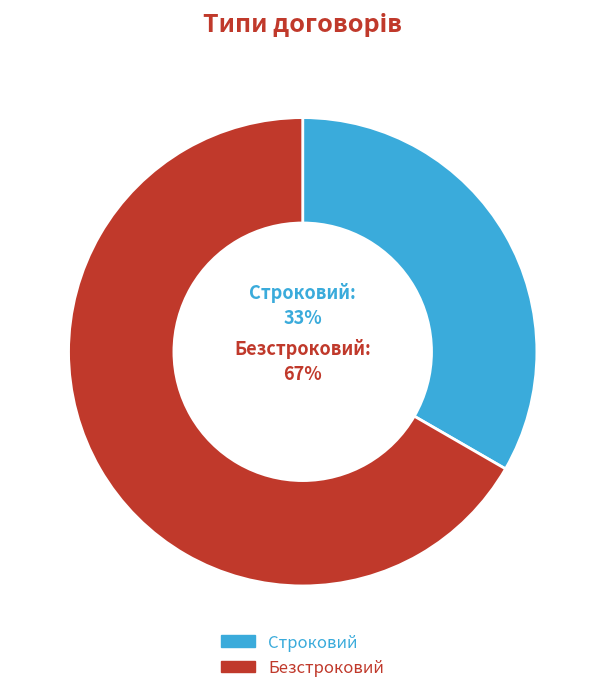

Is there a majority slice in this chart?

Yes